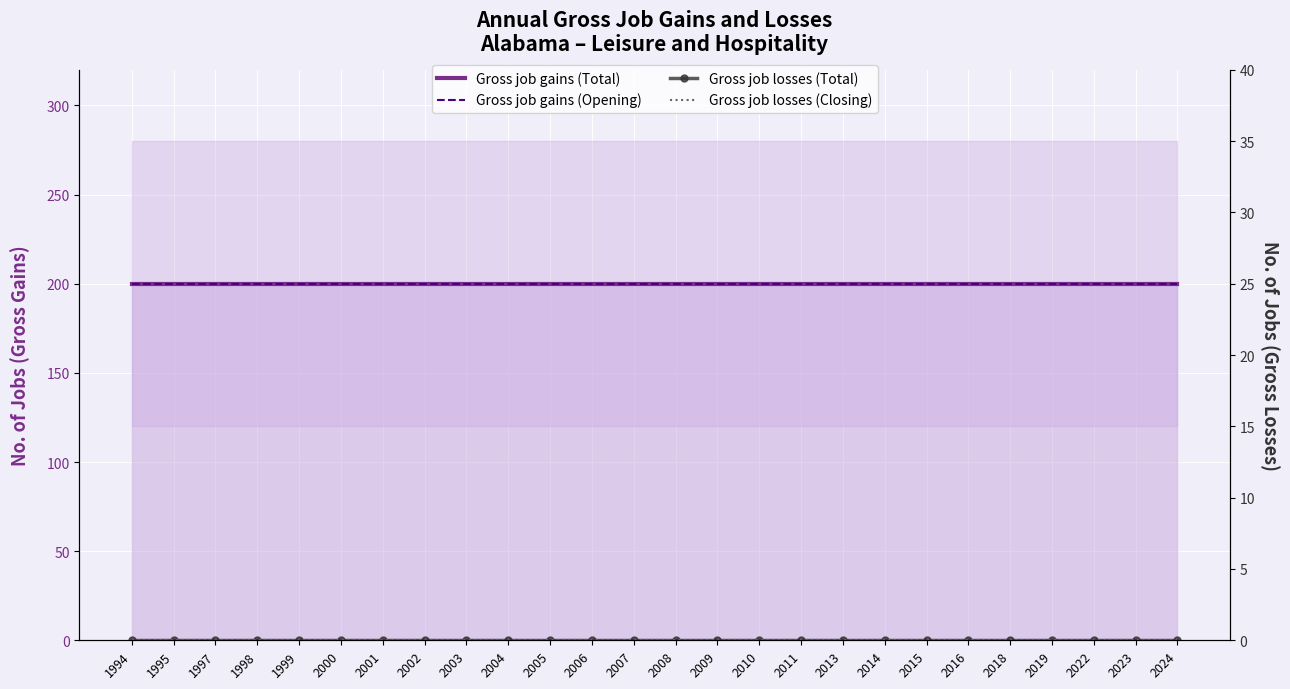

Reading left to right, transcribe all the data shown in this chart.

Gross job gains (Total): 1994=200	1995=200	1997=200	1998=200	1999=200	2000=200	2001=200	2002=200	2003=200	2004=200	2005=200	2006=200	2007=200	2008=200	2009=200	2010=200	2011=200	2013=200	2014=200	2015=200	2016=200	2018=200	2019=200	2022=200	2023=200	2024=200
Gross job gains (Opening): 1994=200	1995=200	1997=200	1998=200	1999=200	2000=200	2001=200	2002=200	2003=200	2004=200	2005=200	2006=200	2007=200	2008=200	2009=200	2010=200	2011=200	2013=200	2014=200	2015=200	2016=200	2018=200	2019=200	2022=200	2023=200	2024=200
Gross job losses (Total): 1994=0	1995=0	1997=0	1998=0	1999=0	2000=0	2001=0	2002=0	2003=0	2004=0	2005=0	2006=0	2007=0	2008=0	2009=0	2010=0	2011=0	2013=0	2014=0	2015=0	2016=0	2018=0	2019=0	2022=0	2023=0	2024=0
Gross job losses (Closing): 1994=0	1995=0	1997=0	1998=0	1999=0	2000=0	2001=0	2002=0	2003=0	2004=0	2005=0	2006=0	2007=0	2008=0	2009=0	2010=0	2011=0	2013=0	2014=0	2015=0	2016=0	2018=0	2019=0	2022=0	2023=0	2024=0